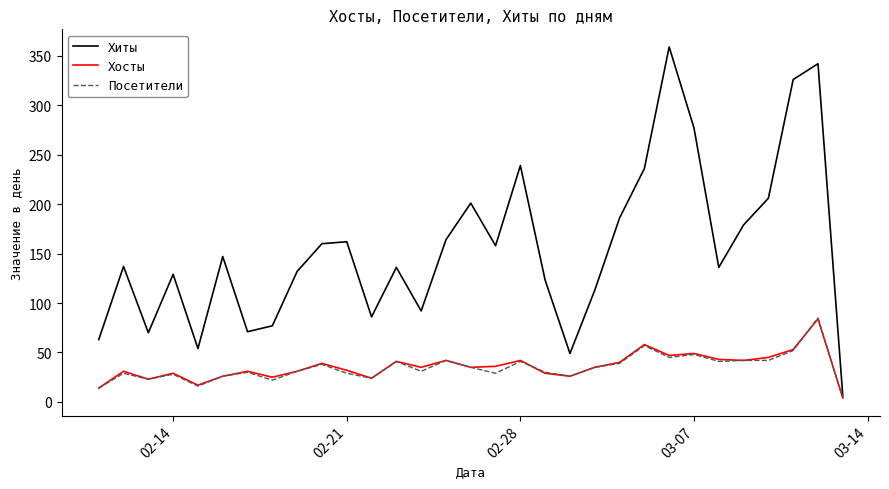

Which series has the widest spread of values?

Хиты